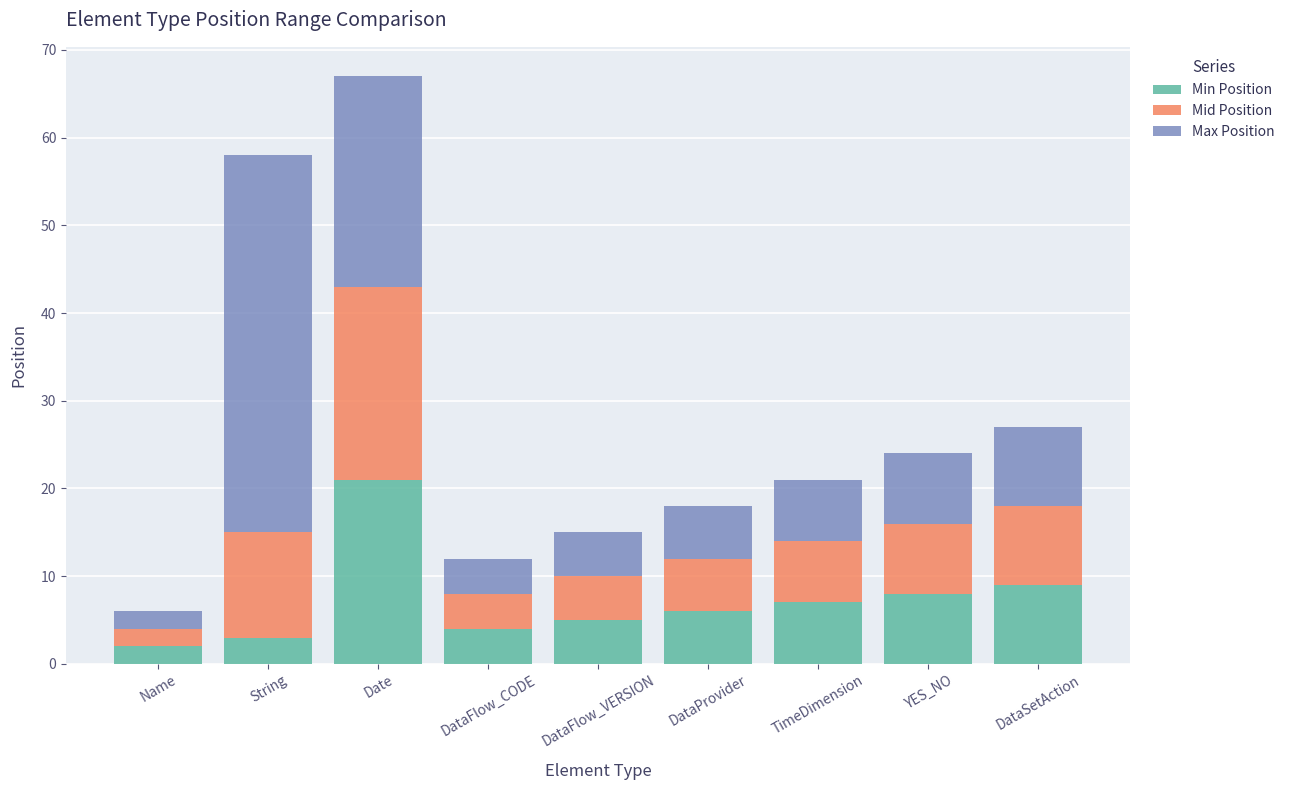

Which category has the highest value in the Min Position series?

Date